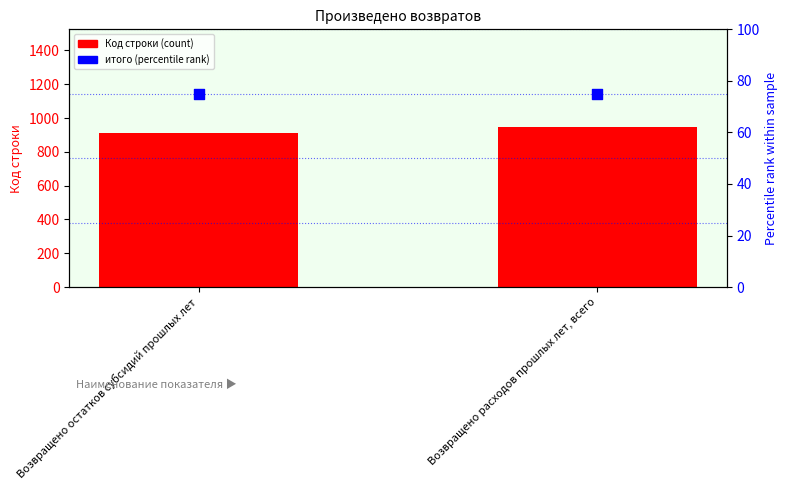

What are all the series names shown in the legend?

Код строки (count), некассовыми операциями (percentile rank)